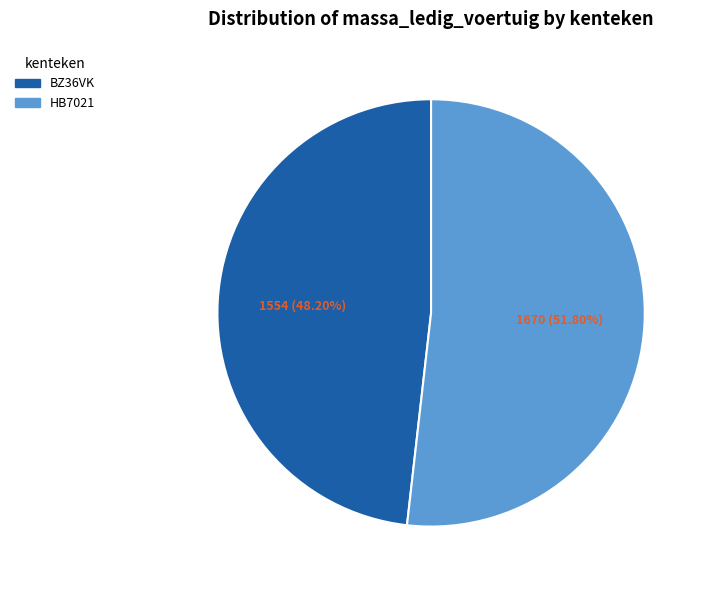

Rank the categories by value from lowest to highest.

BZ36VK, HB7021